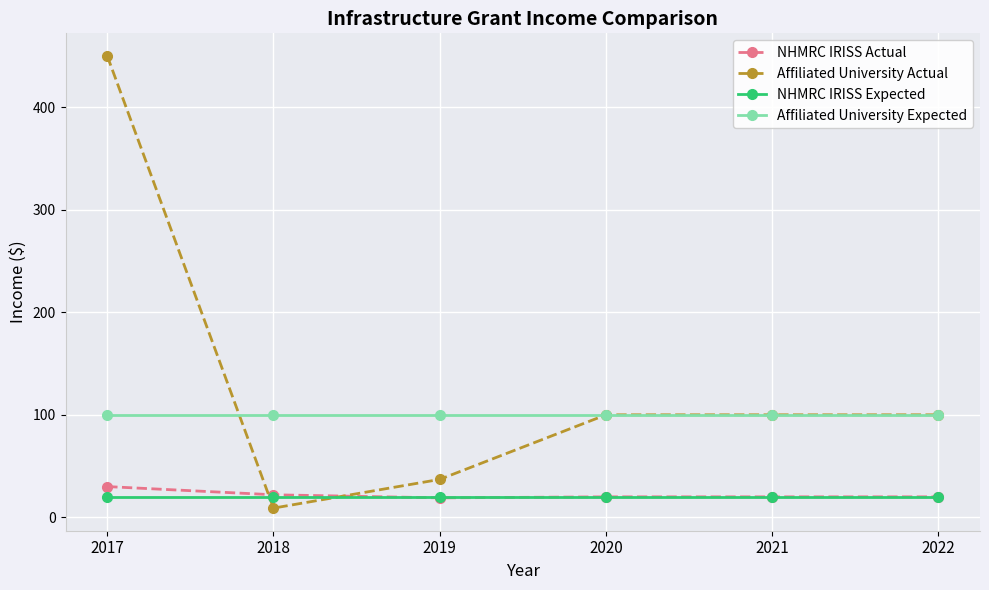

True or false: Affiliated University Expected and NHMRC IRISS Actual cross at least once.

False